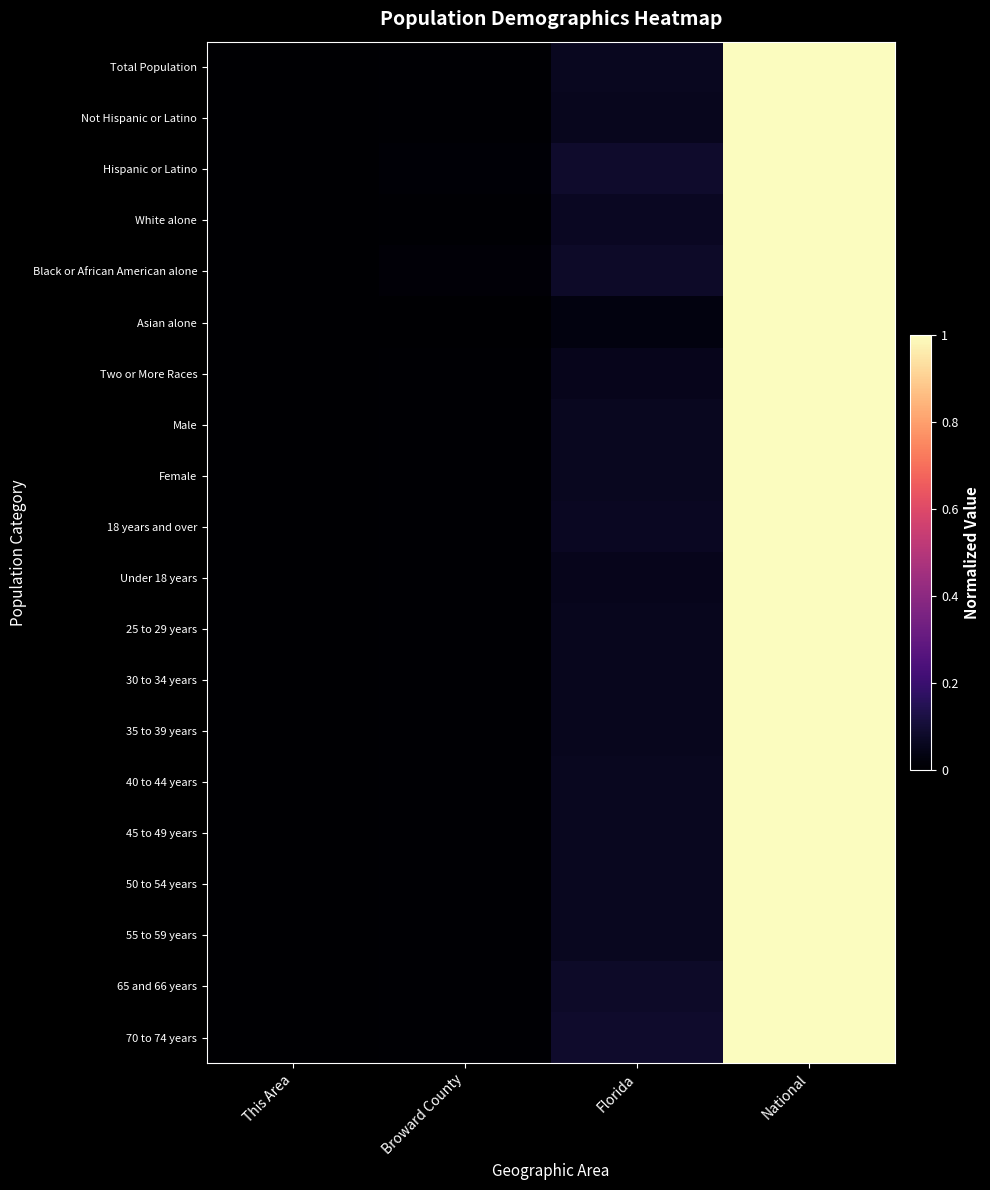

Between Broward County and This Area, which is larger?

Broward County